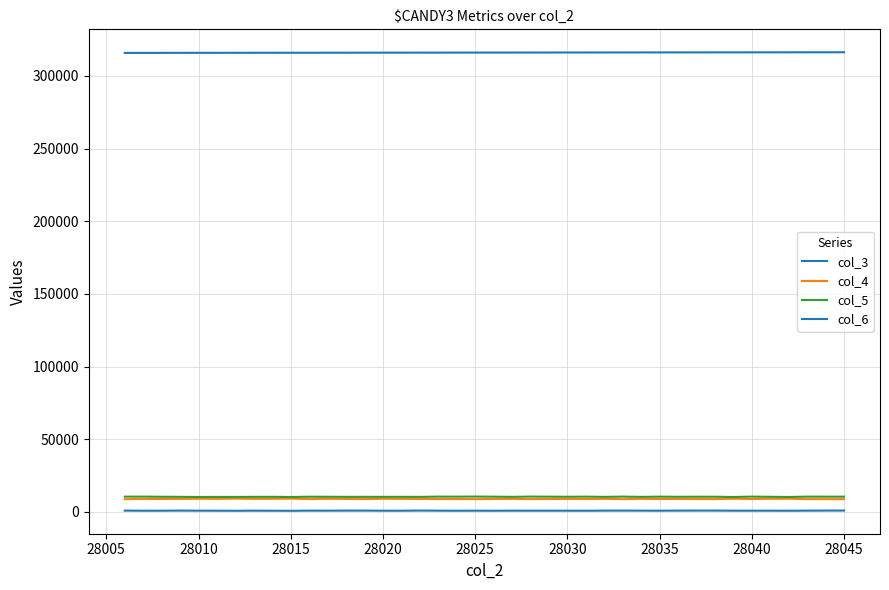

Does the chart have visible grid lines?

Yes